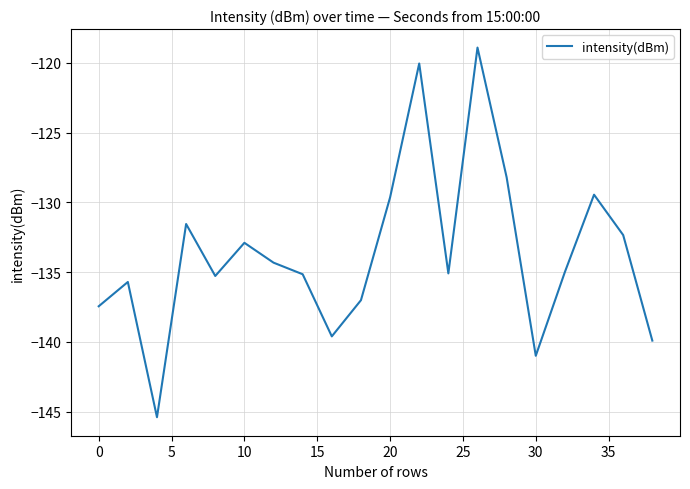

What is the greatest value displayed?

-118.9